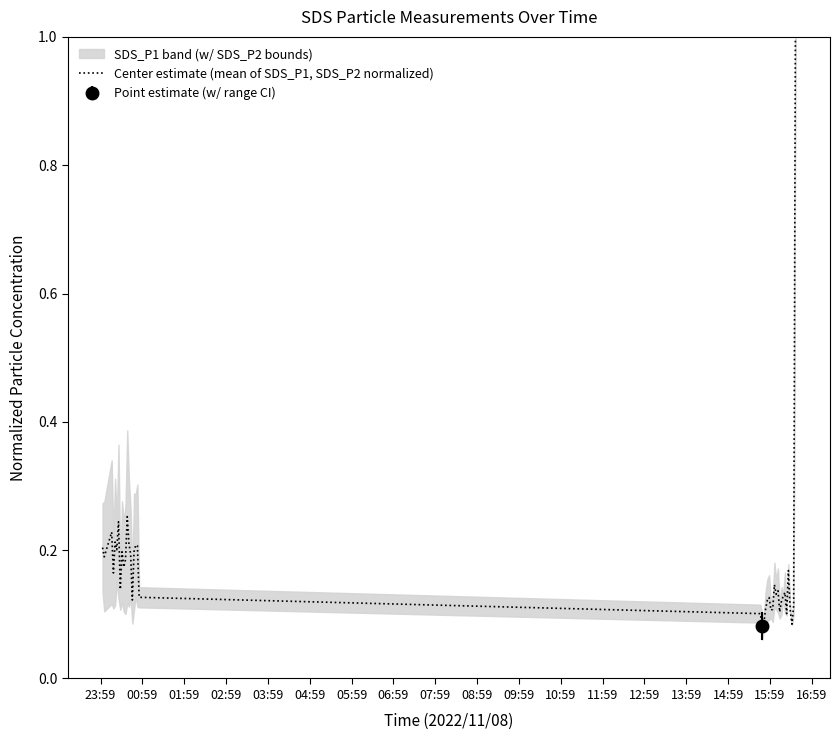

What is the highest value of the Center estimate (mean of SDS_P1, SDS_P2 normalized) series?

1.0